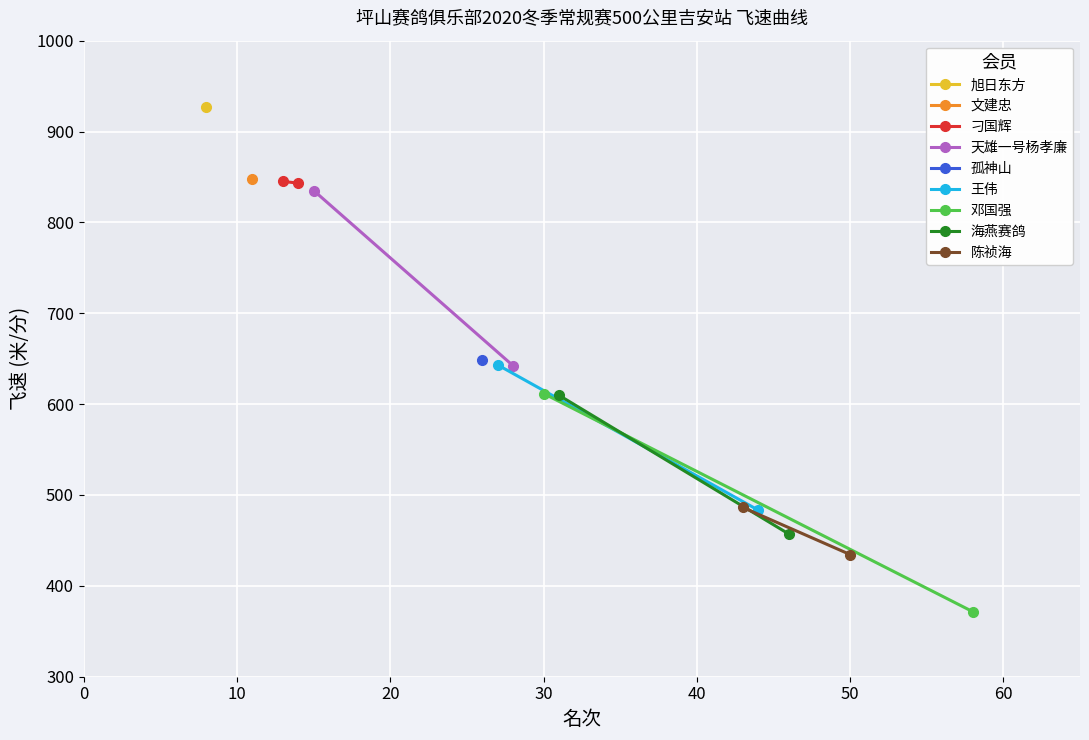

What is the smallest value displayed?

371.6